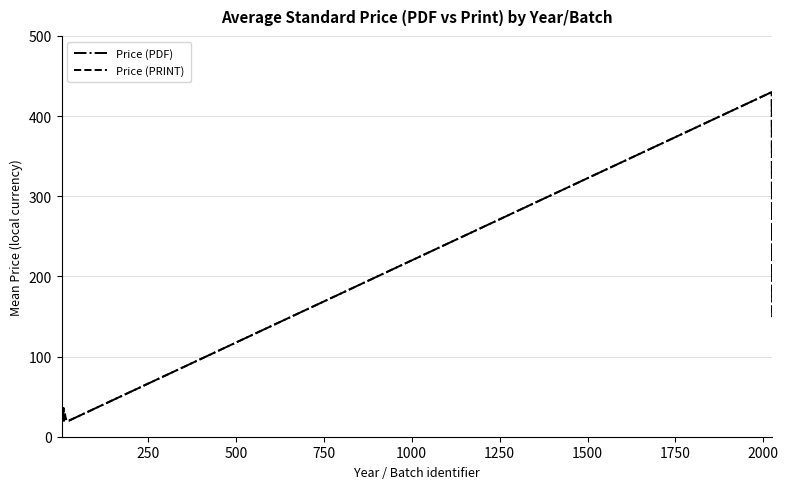

What is the value of the Price (PRINT) point at the 8th from the left?

20.0